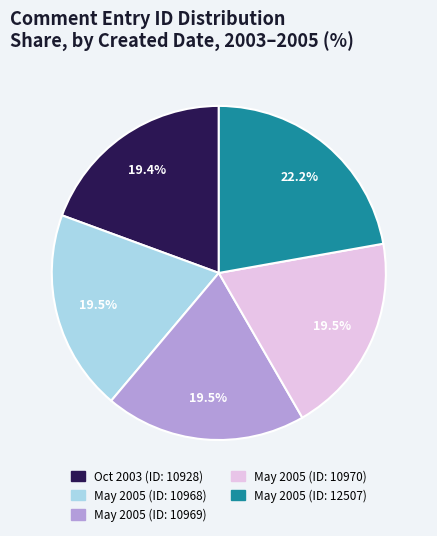

Does any single category account for the majority?

No